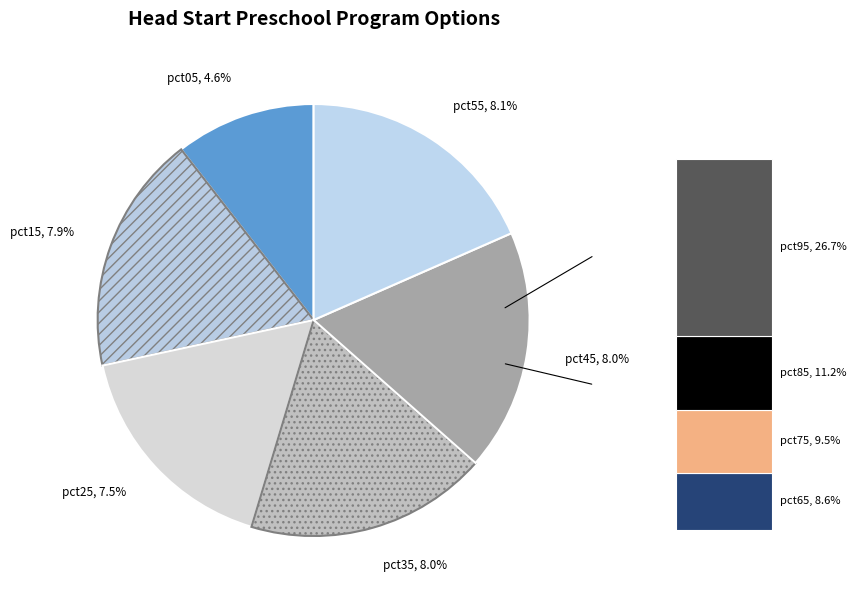

What percentage do pct65 and pct85 together represent?

19.8%